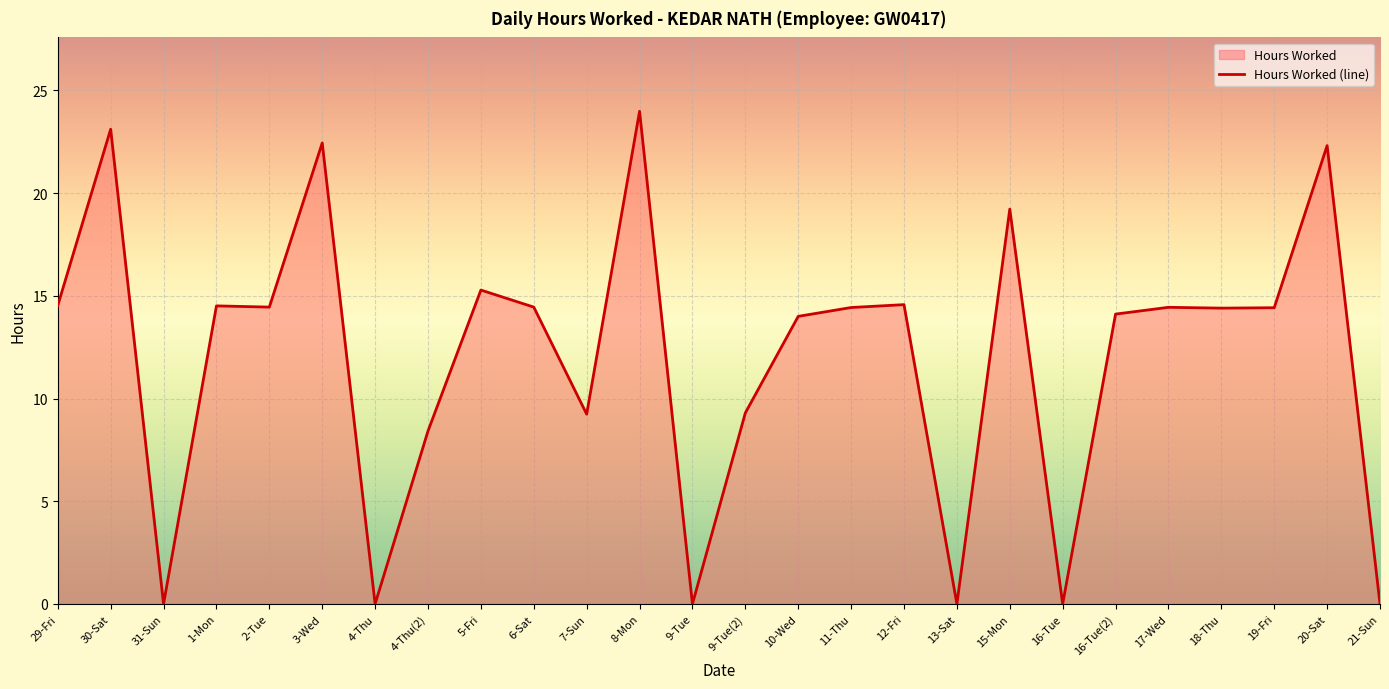

List the labels in order of value, largest first.

8-Mon, 30-Sat, 3-Wed, 20-Sat, 15-Mon, 5-Fri, 12-Fri, 29-Fri, 1-Mon, 2-Tue, 6-Sat, 17-Wed, 11-Thu, 19-Fri, 18-Thu, 16-Tue(2), 10-Wed, 9-Tue(2), 7-Sun, 4-Thu(2), 31-Sun, 4-Thu, 9-Tue, 13-Sat, 16-Tue, 21-Sun